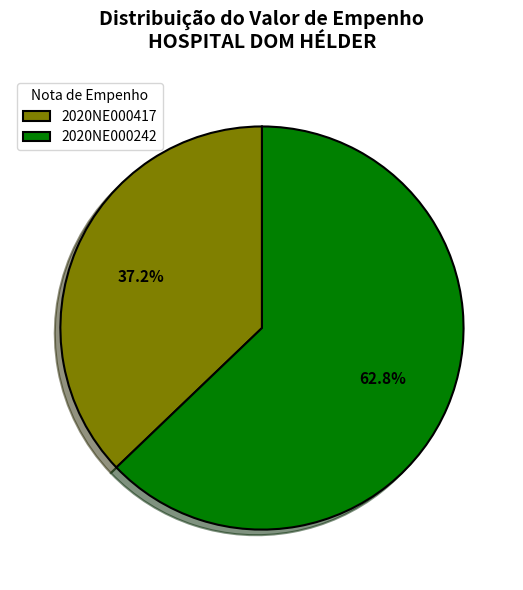

How many slices are in this pie chart?

2